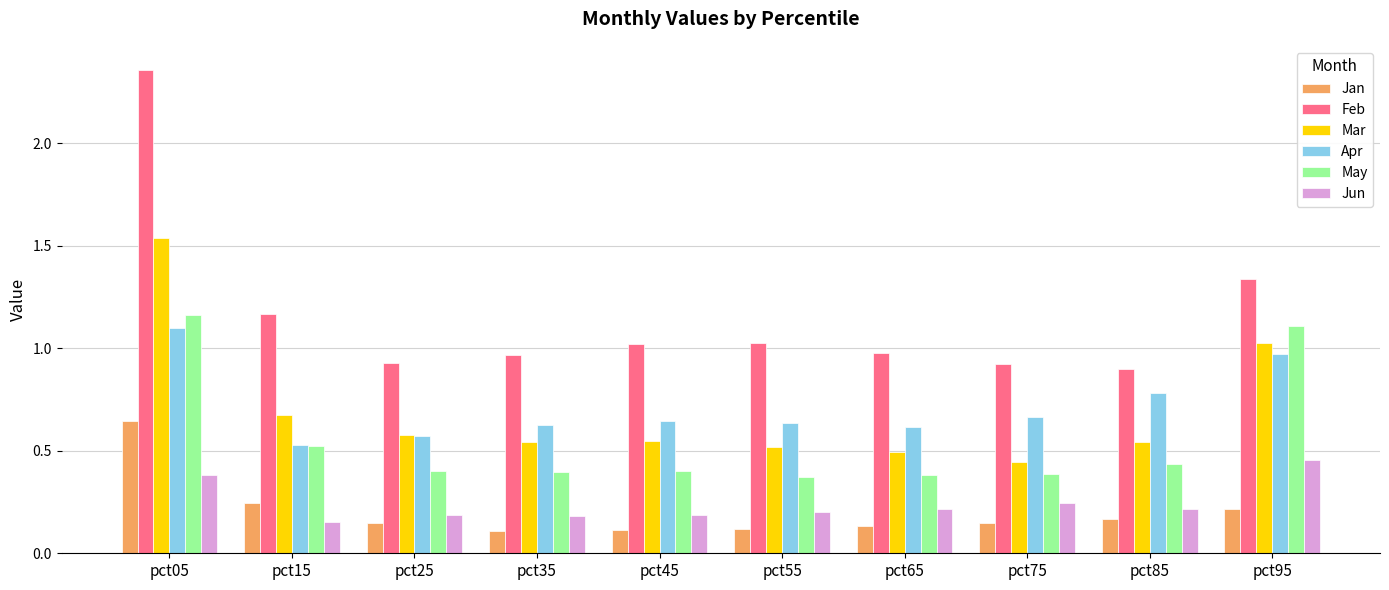

At which category is the sum across all series the highest?

pct05